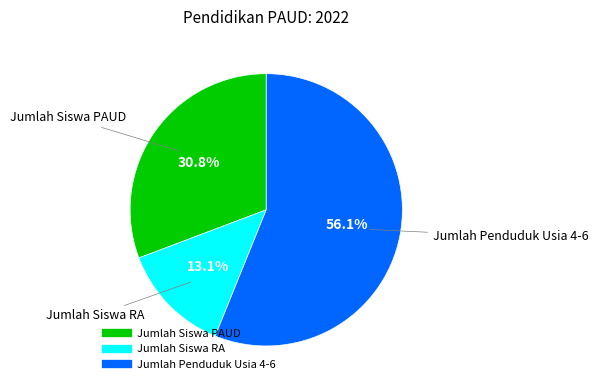

Does any single category account for the majority?

Yes